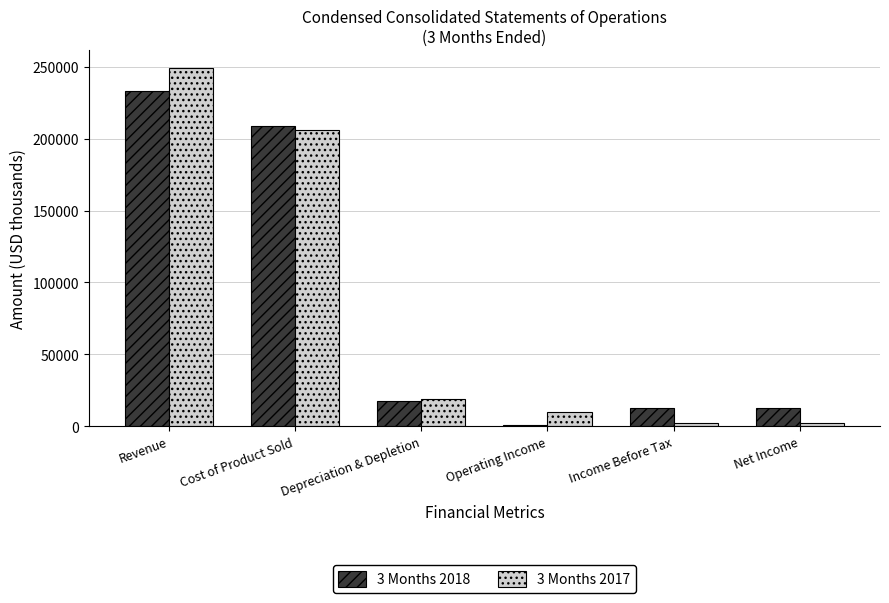

Which category has the highest value in the 3 Months 2017 series?

Revenue